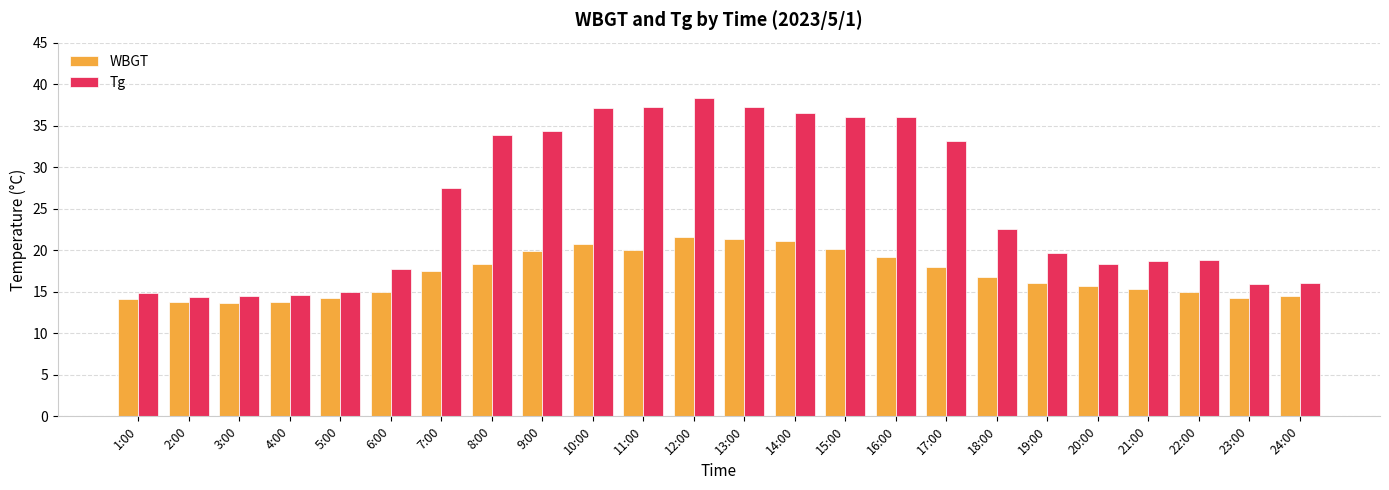

Where does the Tg series first go above 22?

7:00